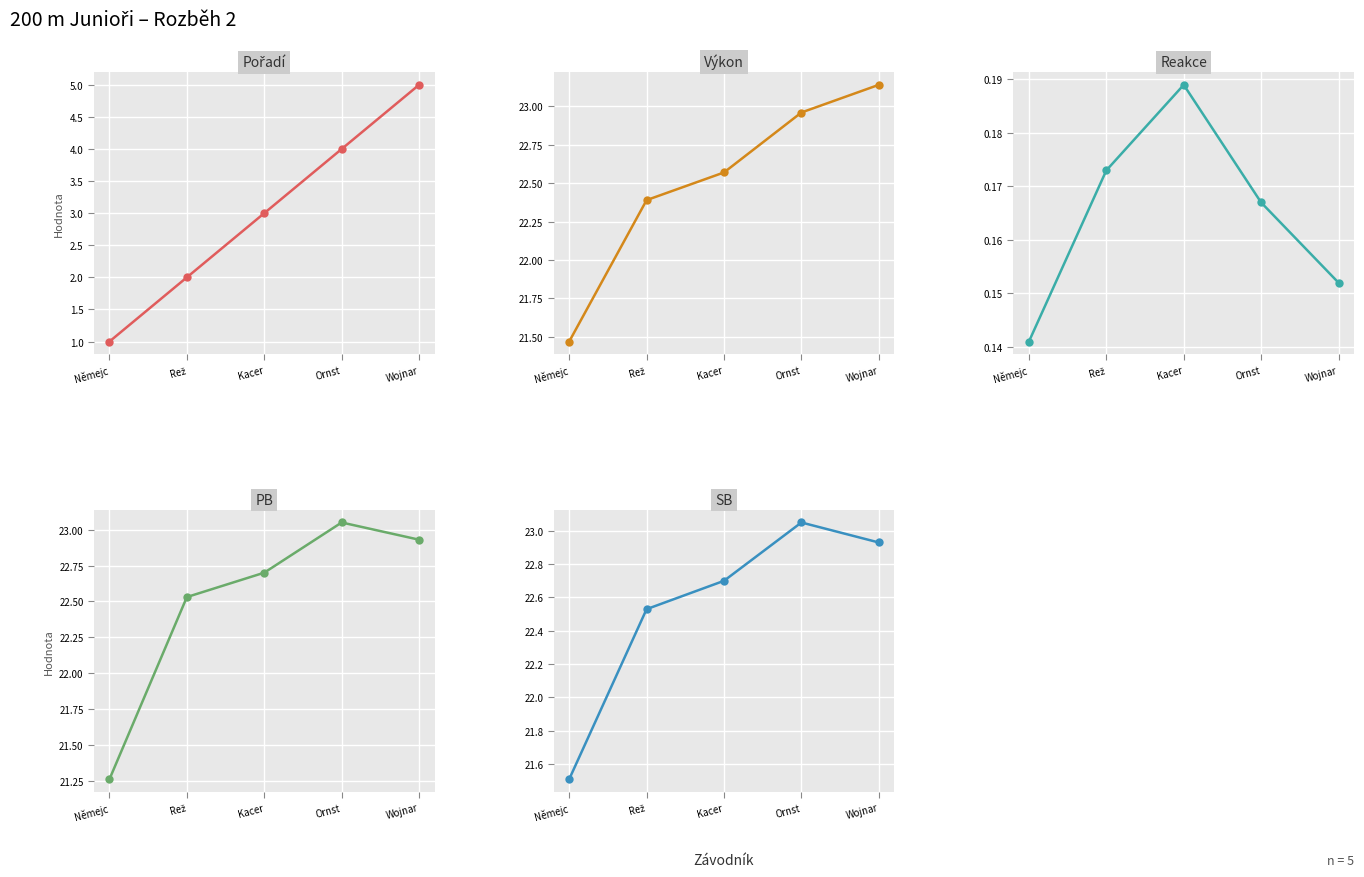

At which category does the chart reach its minimum across all series?

Němejc